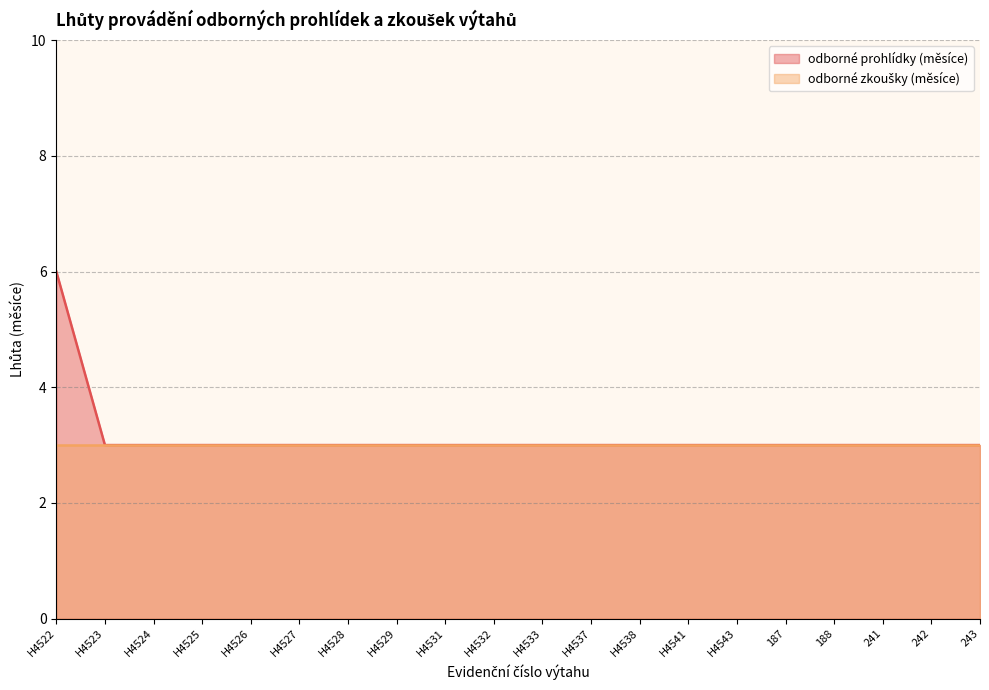

Does the chart have visible grid lines?

Yes